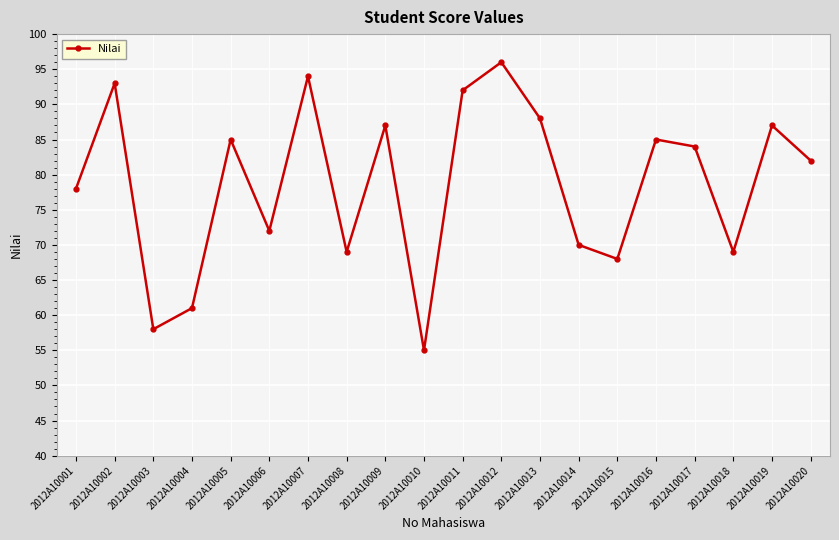

What is the value of the 20th point from the left?

82